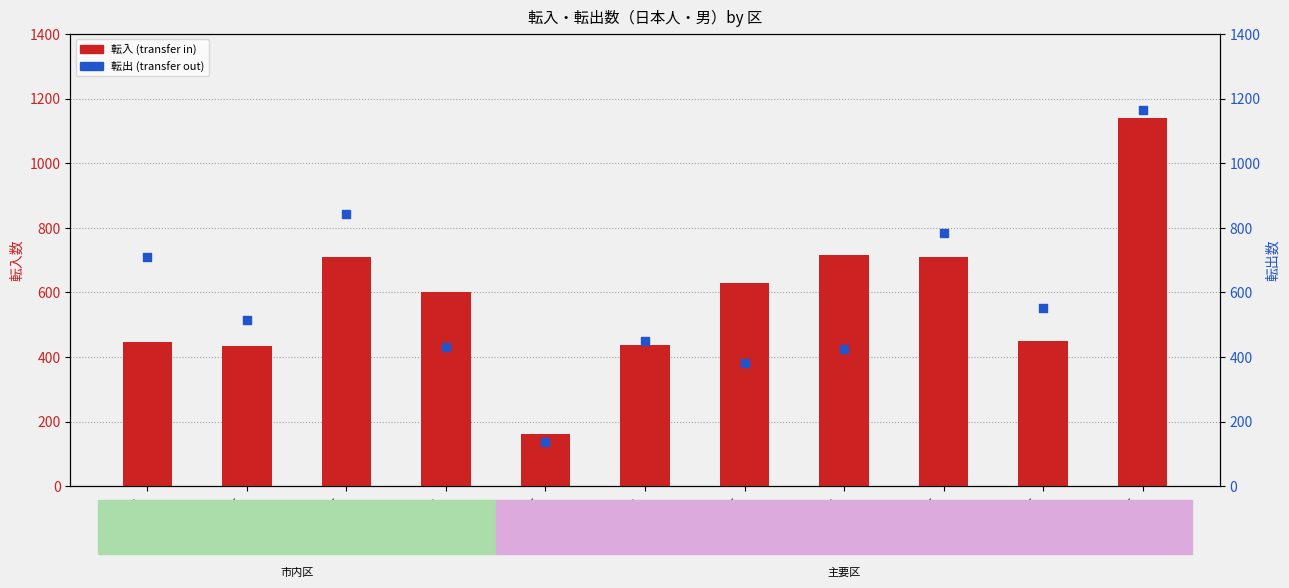

Which series has the largest total across all categories?

転入 (transfer in)